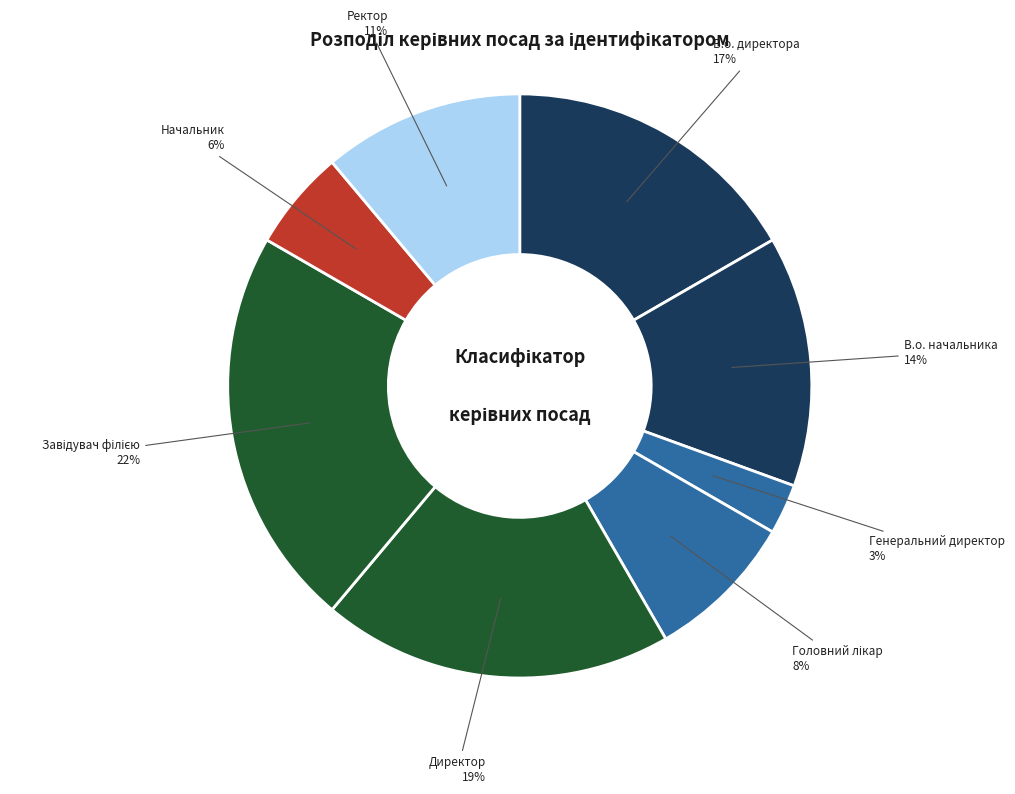

To the nearest percent, what portion does В.о. начальника represent?

14%